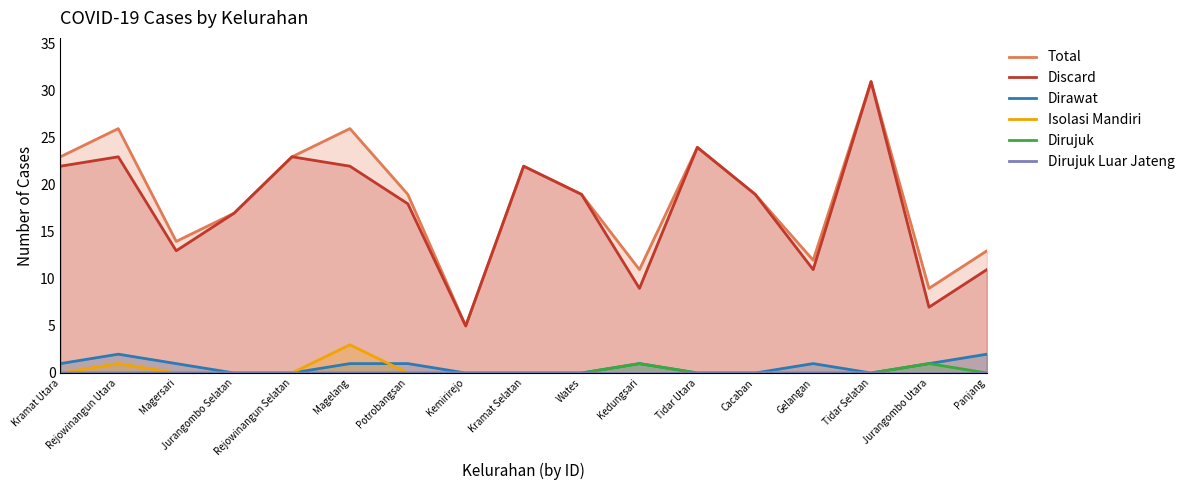

At which label is Isolasi Mandiri closest to 1?

Rejowinangun Utara